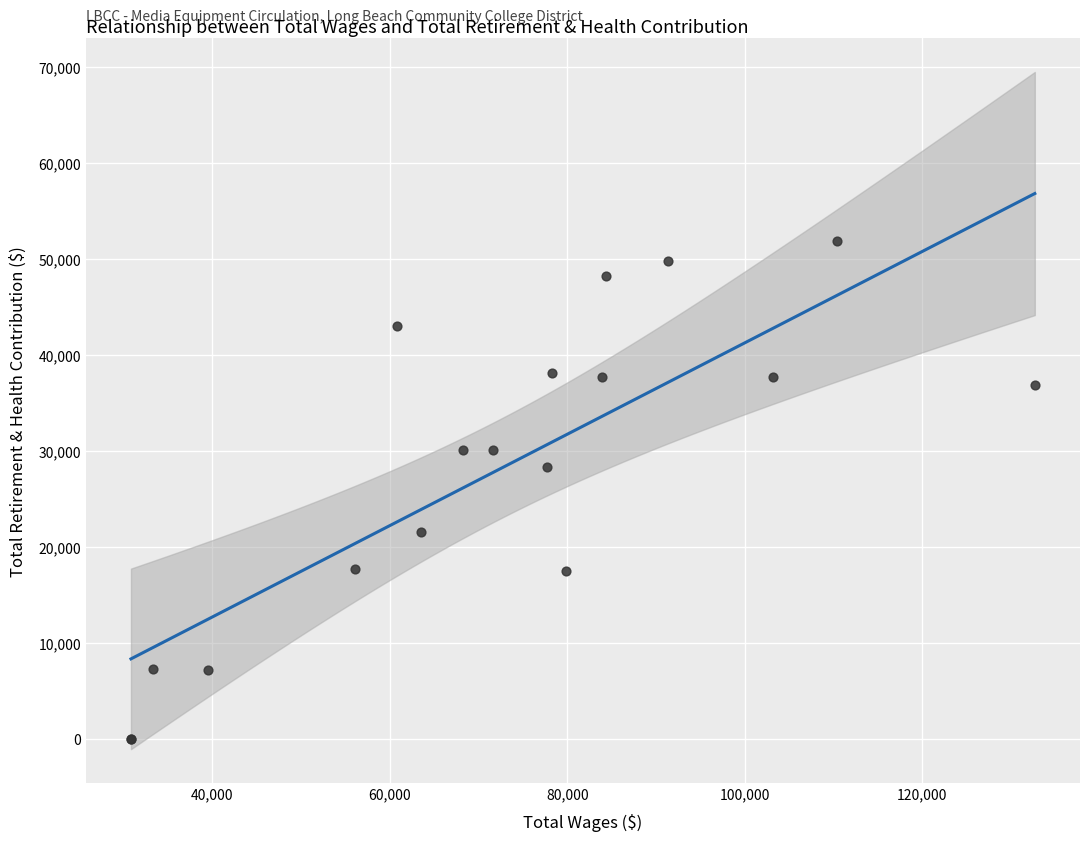

What Y value in the scatter plot is closest to 25926?

28298